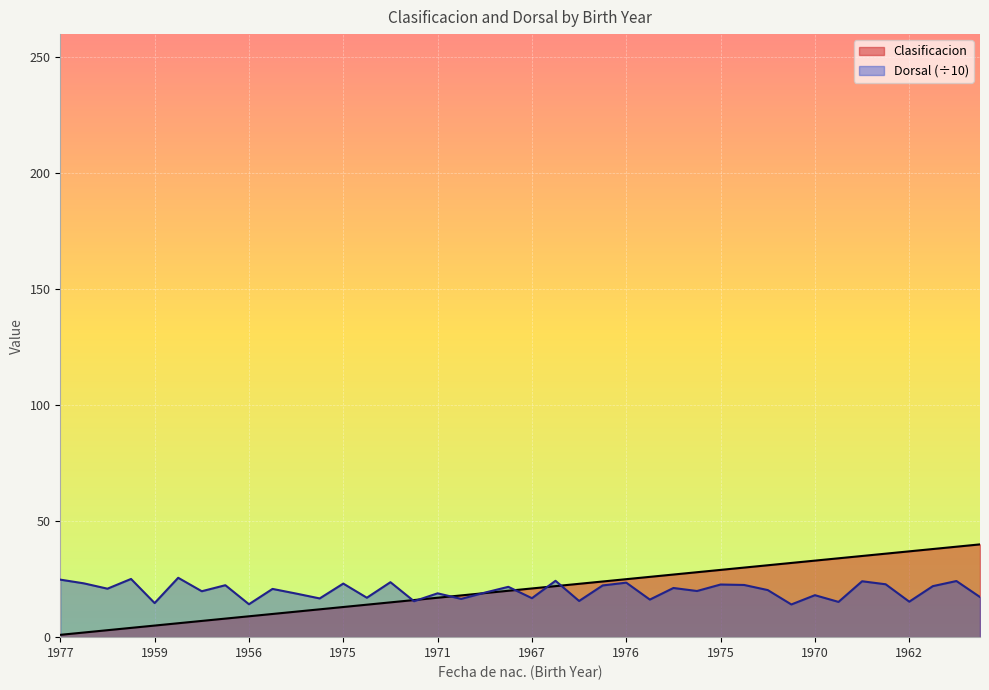

Between 1975 and 1966, which is larger?

1966